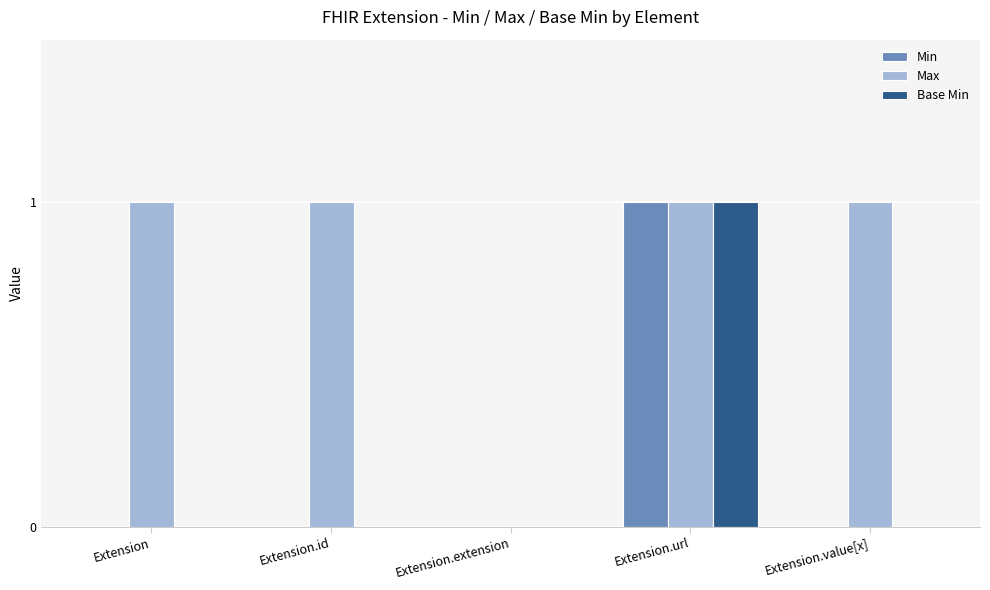

What is the total value across all series at Extension.url?

3